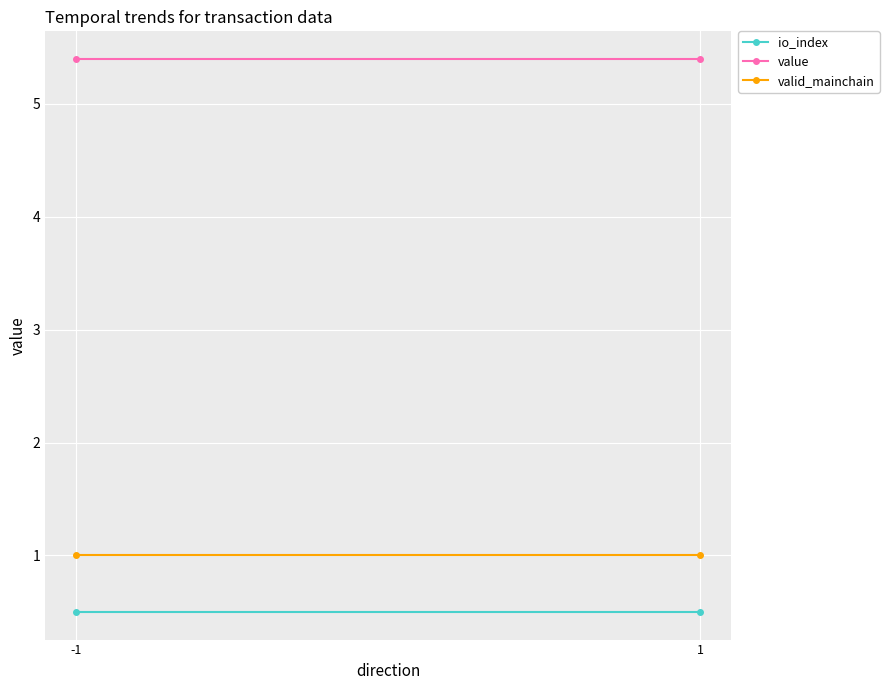

What is the sum of all value values?

10.8